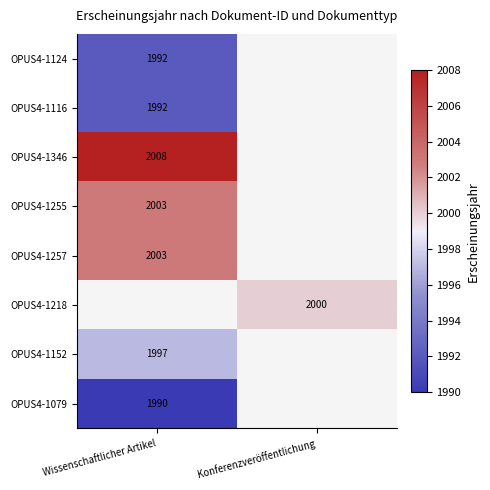

At how many categories does at least one series exceed 2003?

1